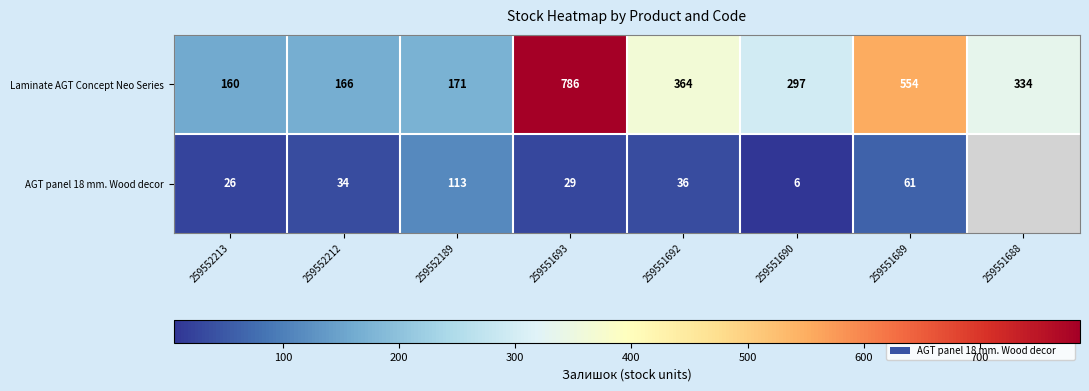

Is it true that Laminate AGT Concept Neo Series equals 364 at 259551692?

True